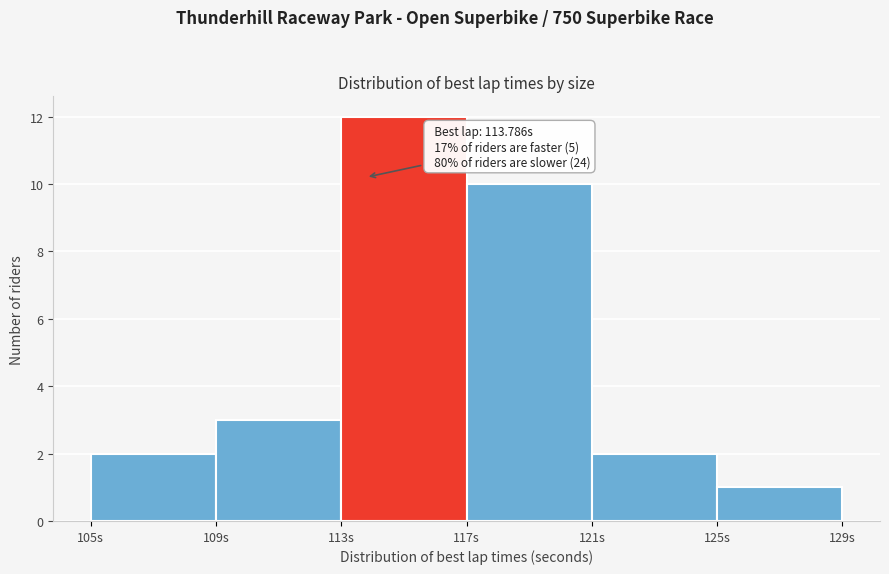

Which range on the x-axis has the tallest bar?

113 to 117